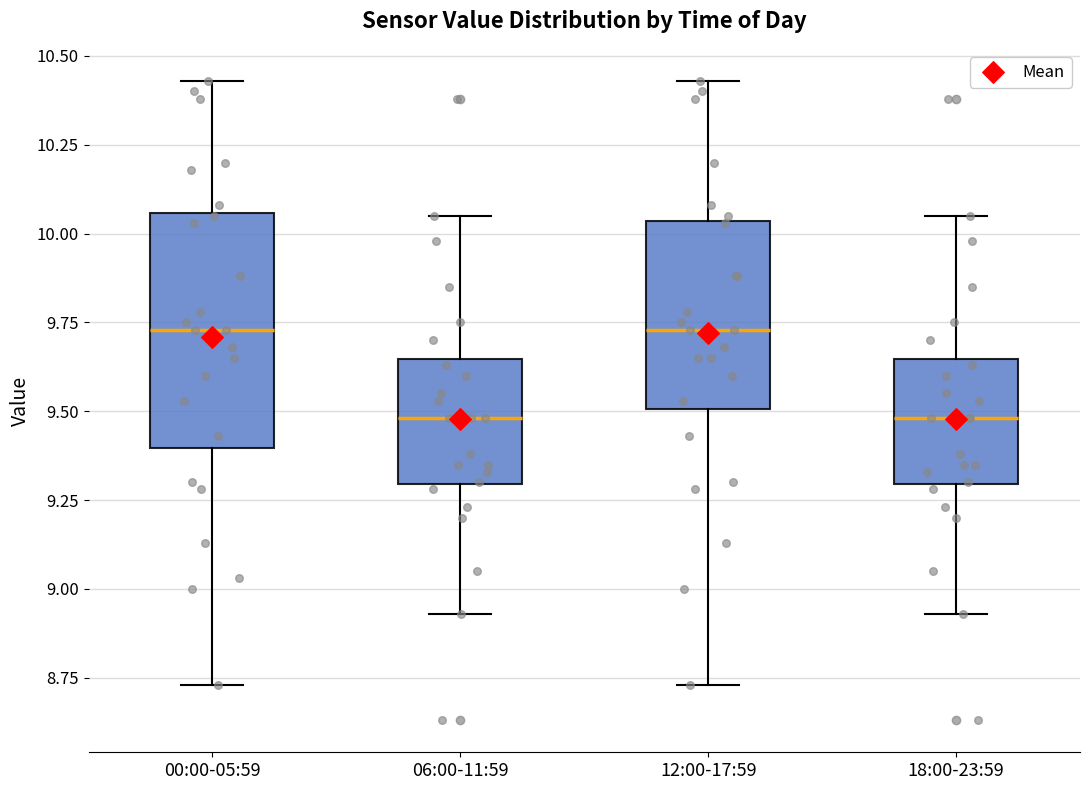

Which box is the tallest, from its lower edge to its upper edge?

00:00-05:59